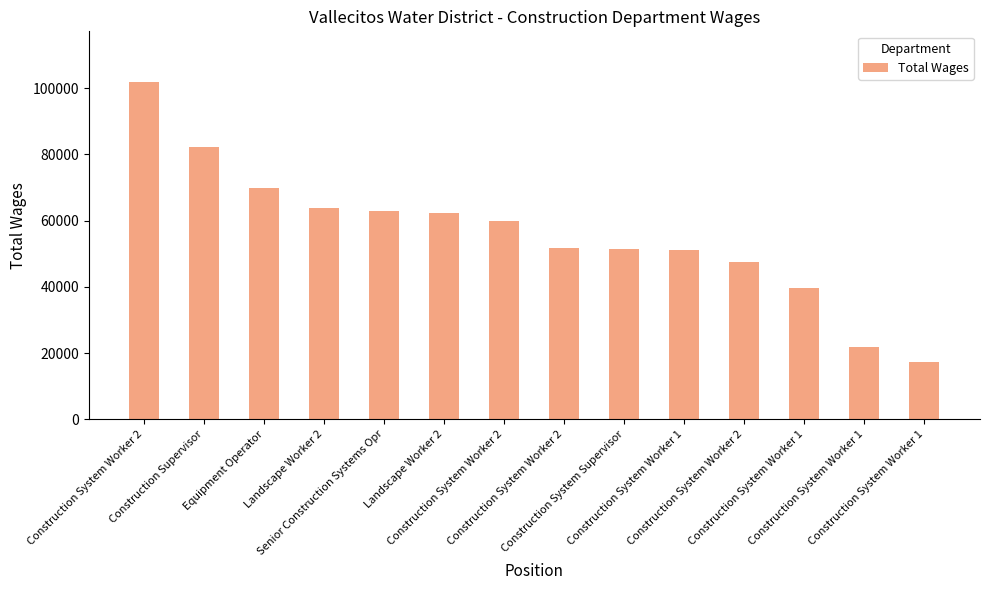

What is the sum of all values?

783563